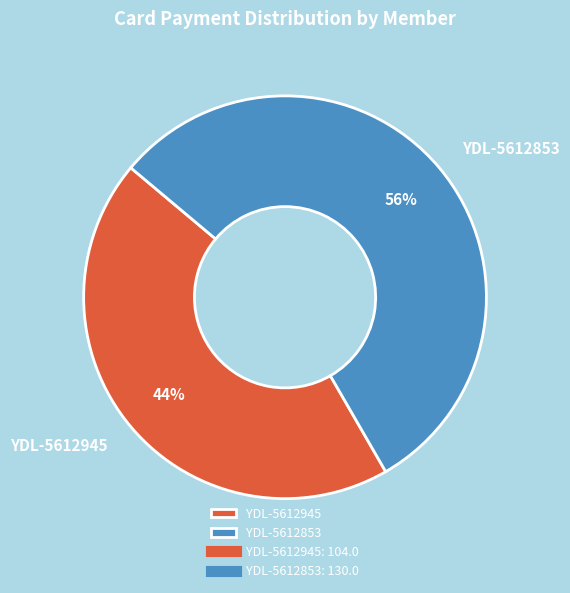

Is the sum of YDL-5612853 and YDL-5612945 greater than half?

Yes